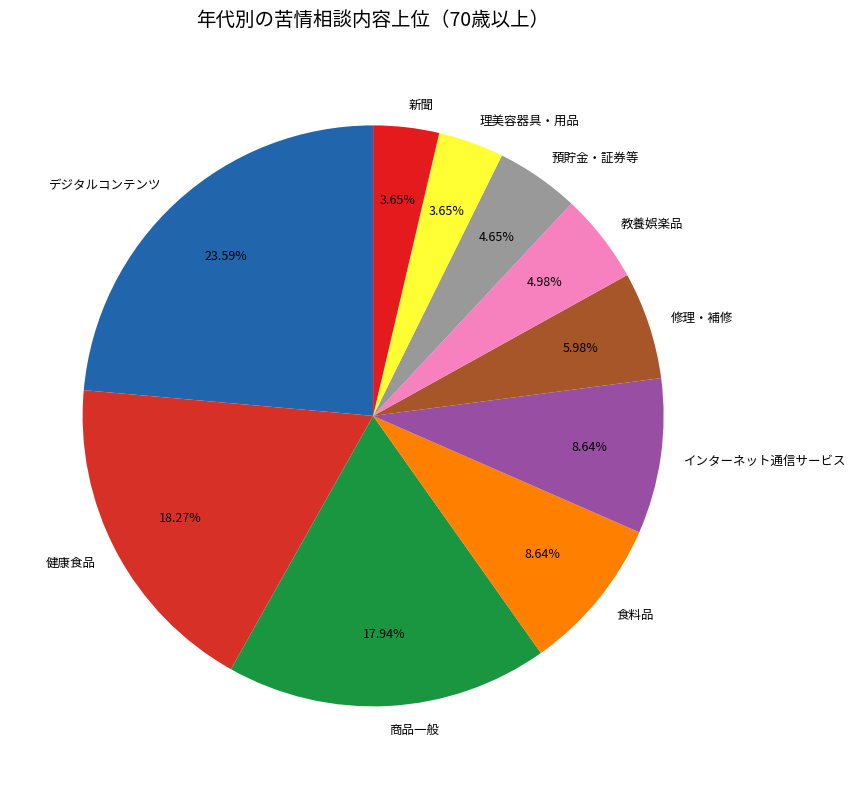

Which category has the biggest portion of the pie?

デジタルコンテンツ